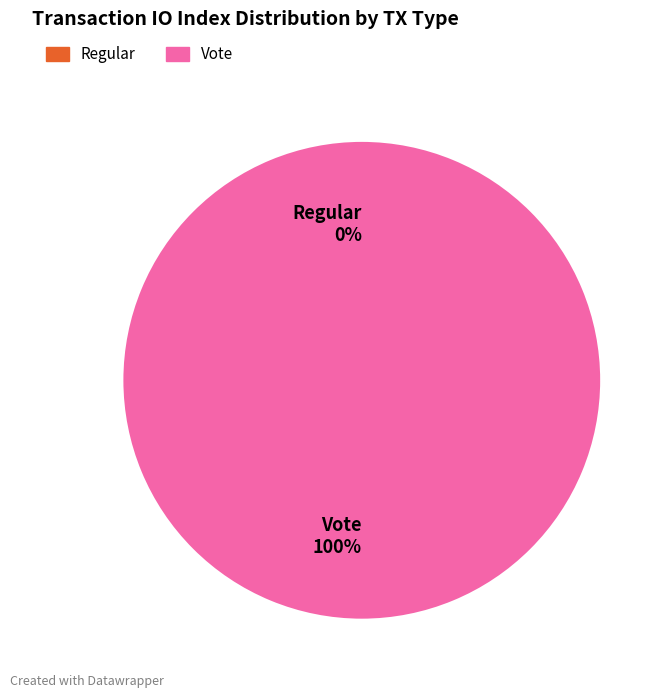

What percentage do Regular and Vote together represent?

100.0%